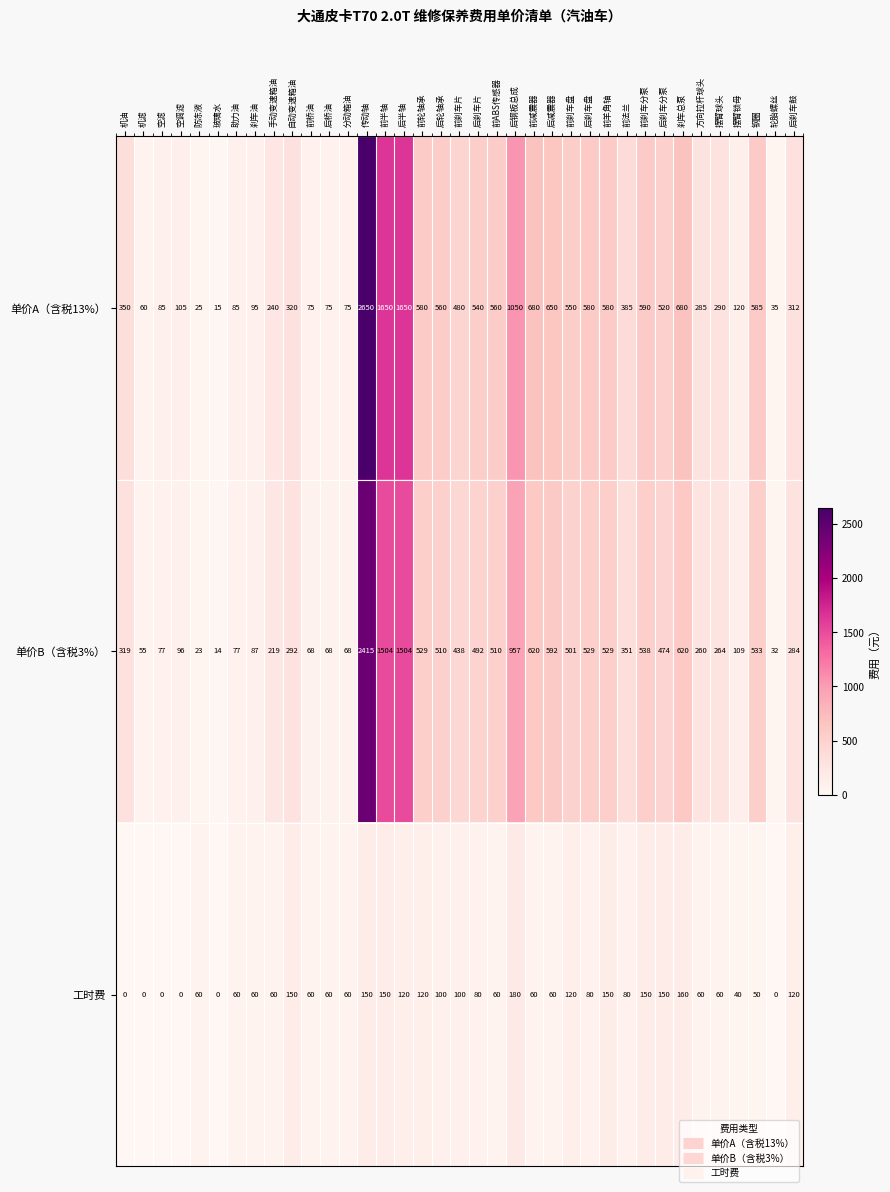

Which category has the lowest value in the 单价B（含税3%） series?

玻璃水